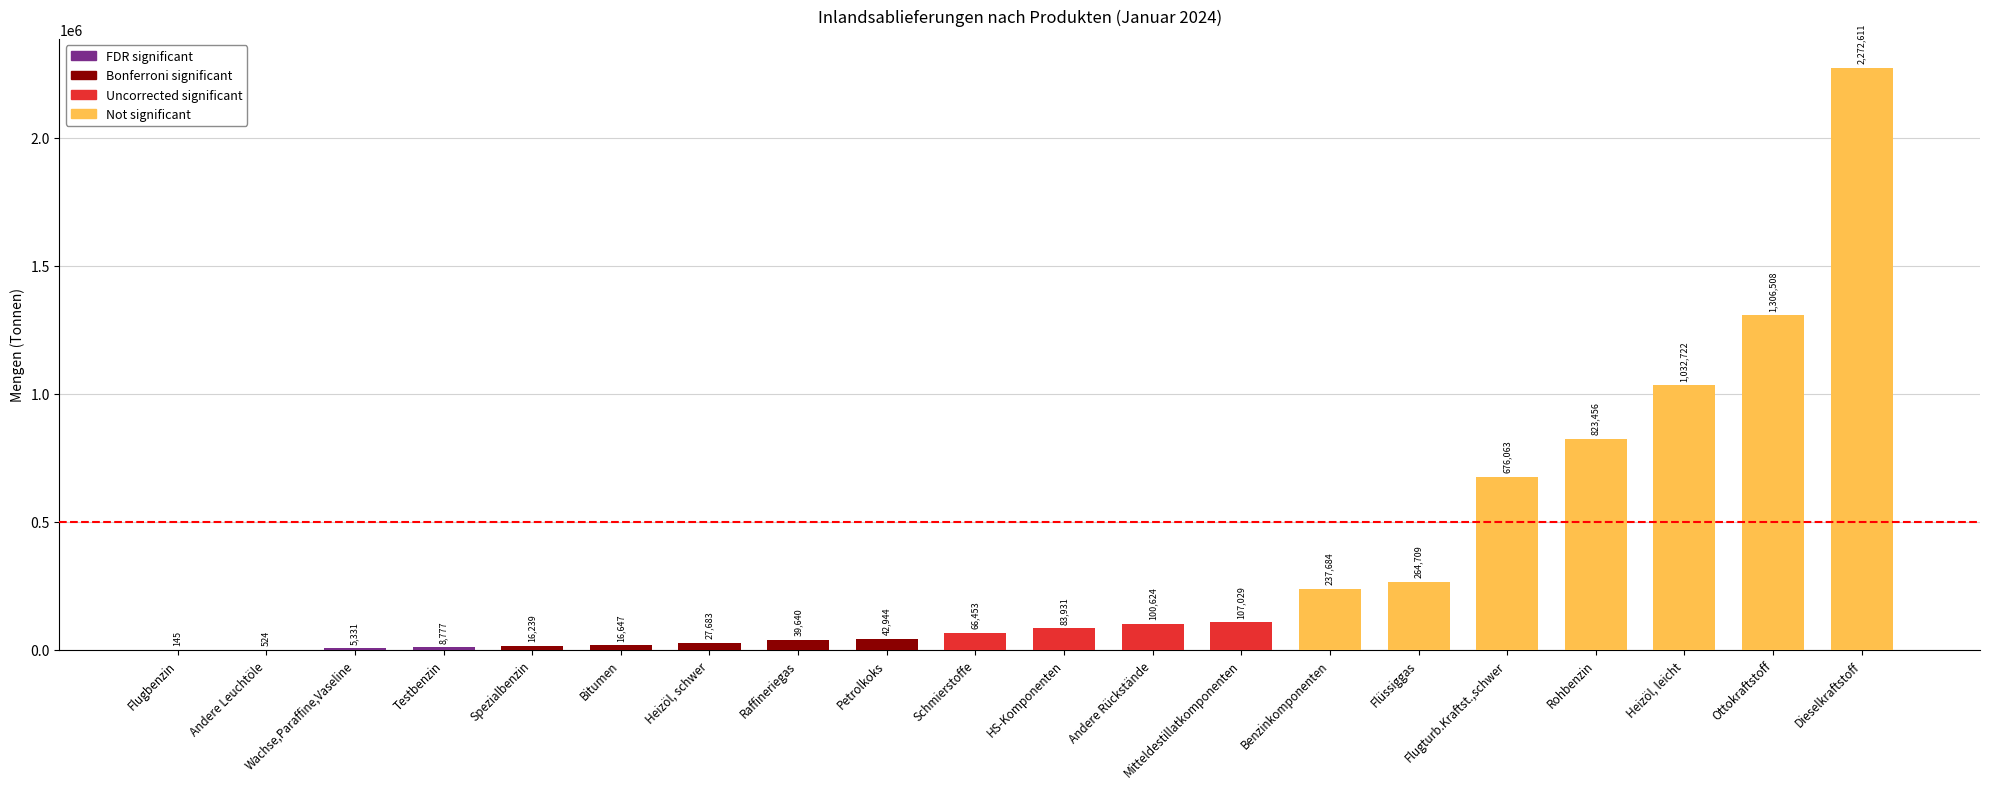

What is the change in value from Ottokraftstoff to Wachse,Paraffine,Vaseline?

-1301177